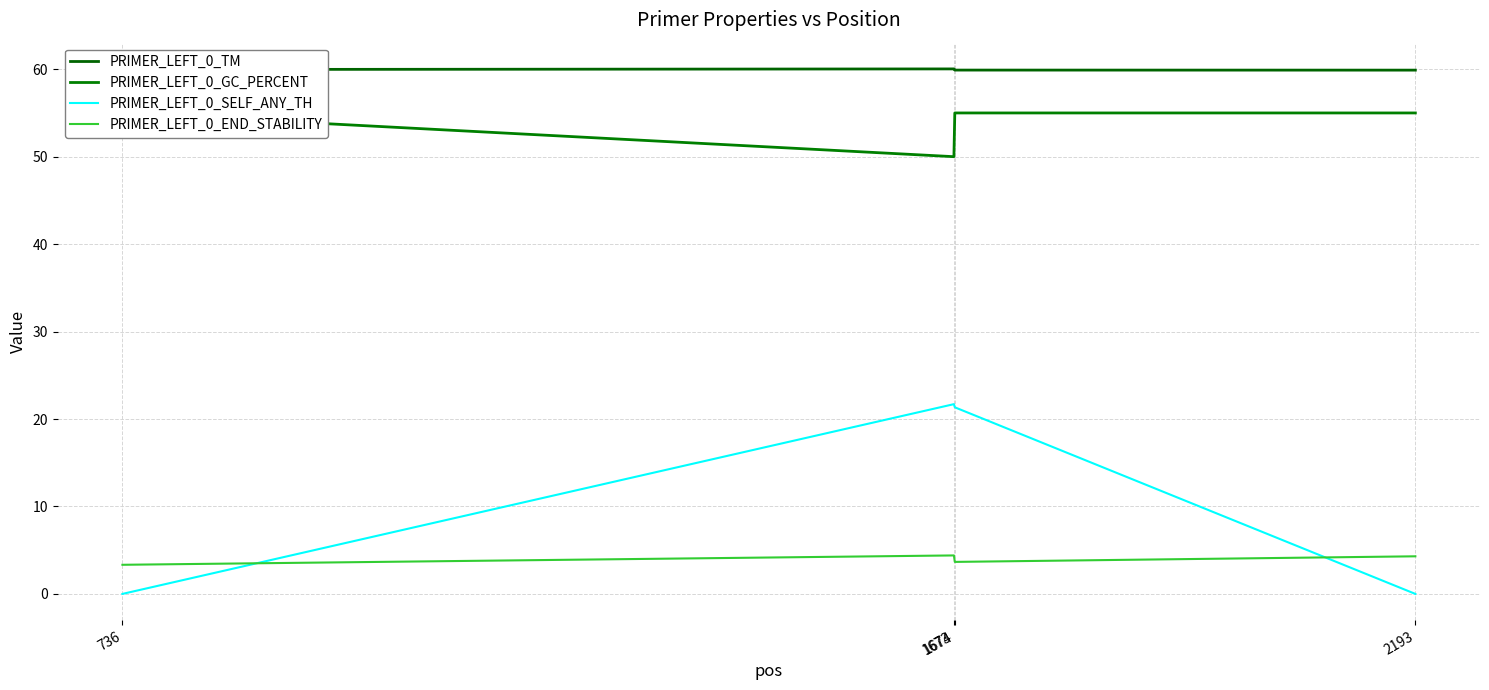

True or false: PRIMER_LEFT_0_GC_PERCENT and PRIMER_LEFT_0_END_STABILITY cross at least once.

False